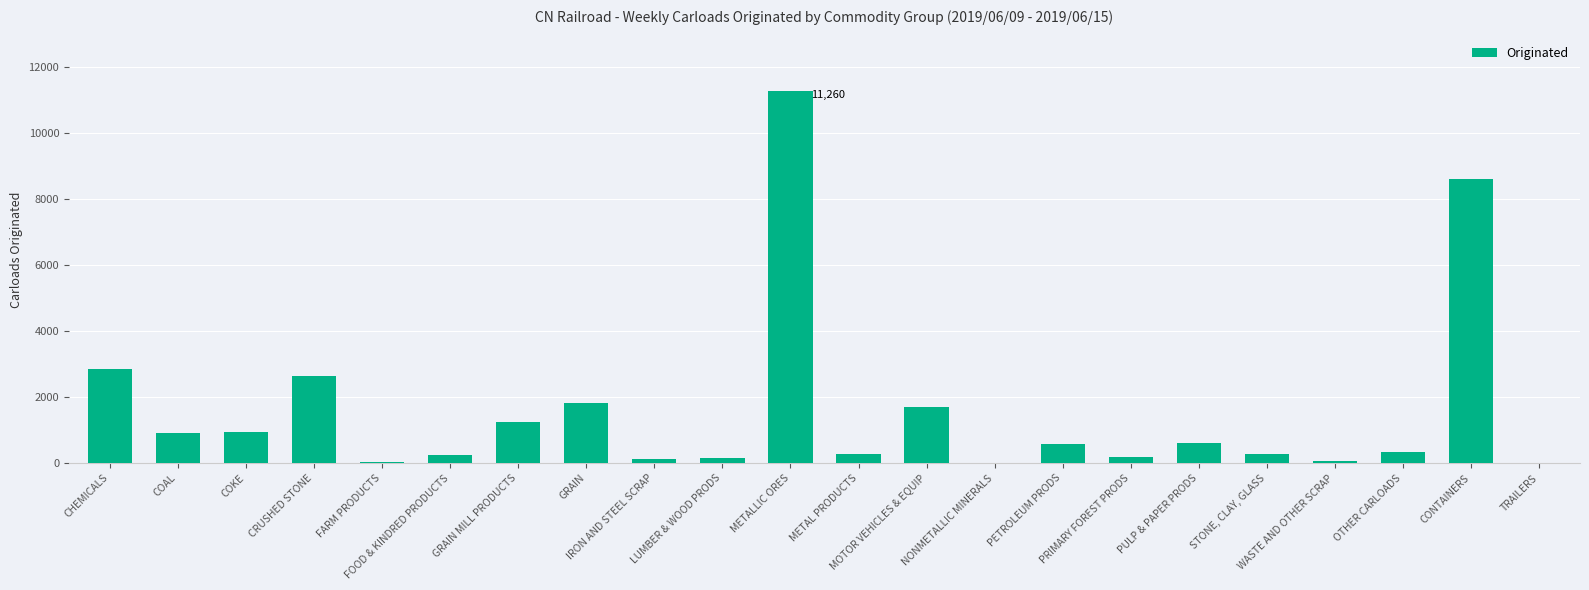

Which label corresponds to the largest value in the chart?

METALLIC ORES